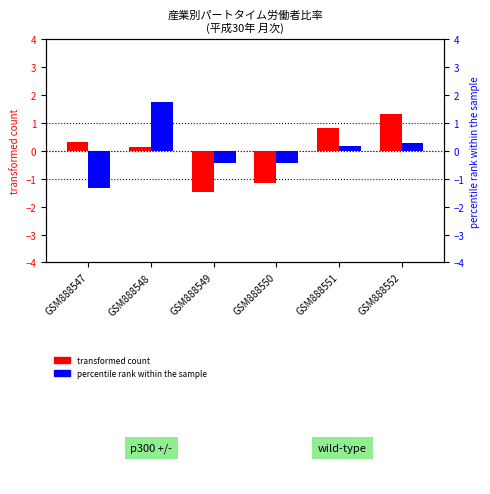

What is the sum of the transformed count values at GSM888550 and GSM888547?

-0.8